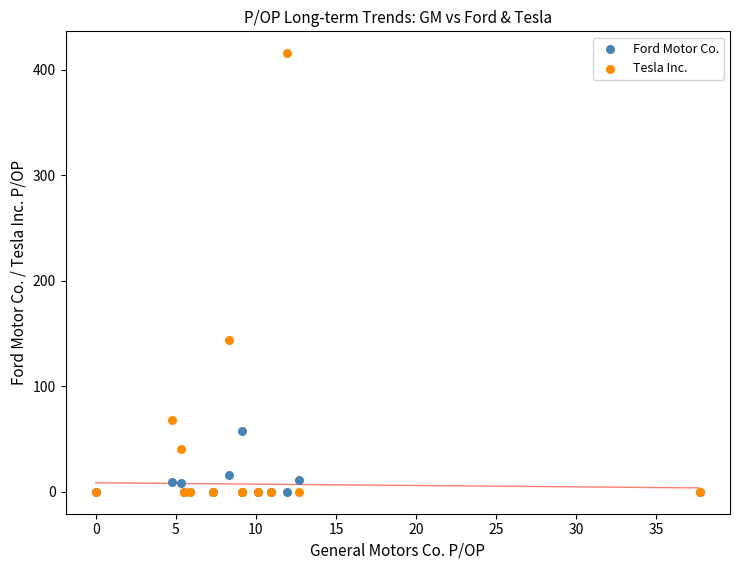

Across all series, what Y value is closest to 207?

143.8